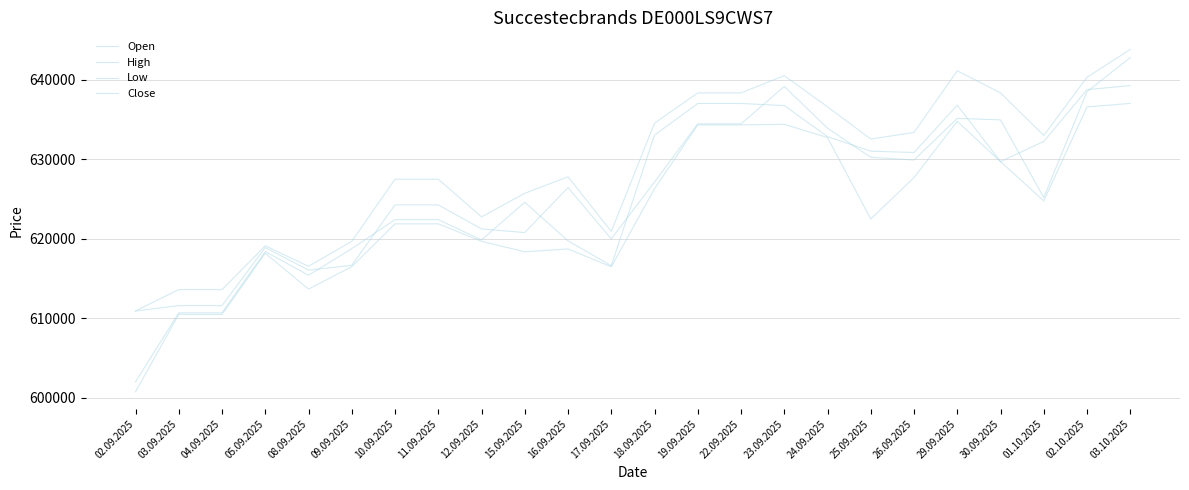

True or false: Open and High intersect in this chart.

False